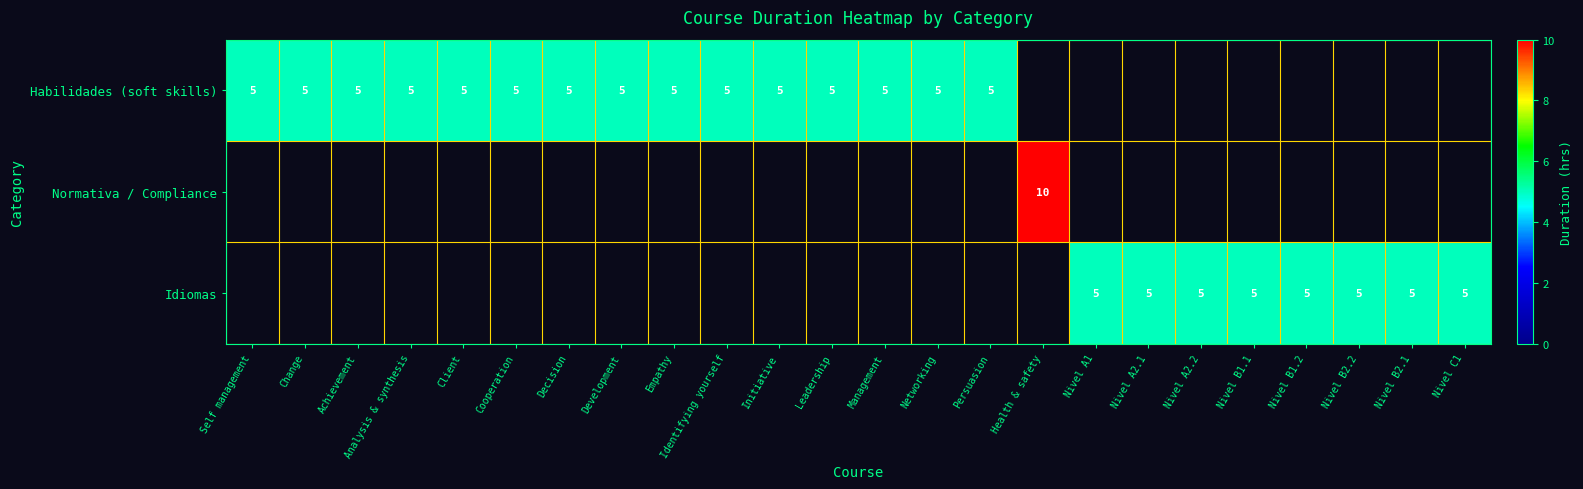

The value of Habilidades (soft skills) at Development is 5. True or false?

True